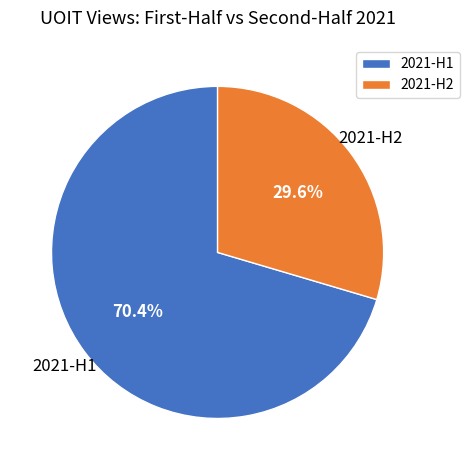

Do 2021-H1 and 2021-H2 together represent more than half of the pie?

Yes